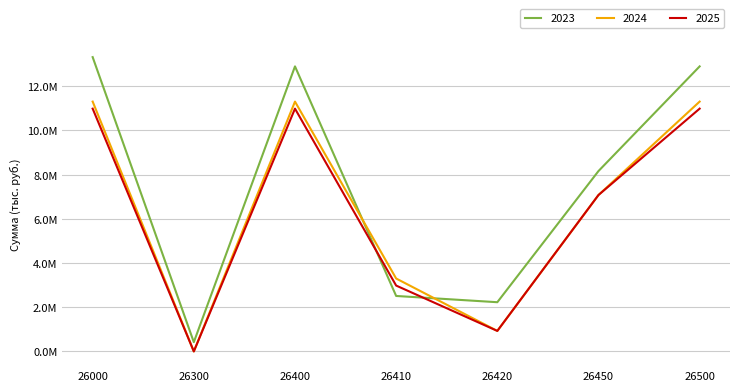

Reading left to right, transcribe all the data shown in this chart.

2023: 13320017.4	419225.7	12900791.8	2510069.9	2227211.6	8163510.3	12900791.8
2024: 11307230.0	0.0	11307230.0	3299773.0	928457.0	7079000.0	11307230.0
2025: 10988078.0	0.0	10988078.0	2980622.0	928456.0	7079000.0	10988078.0